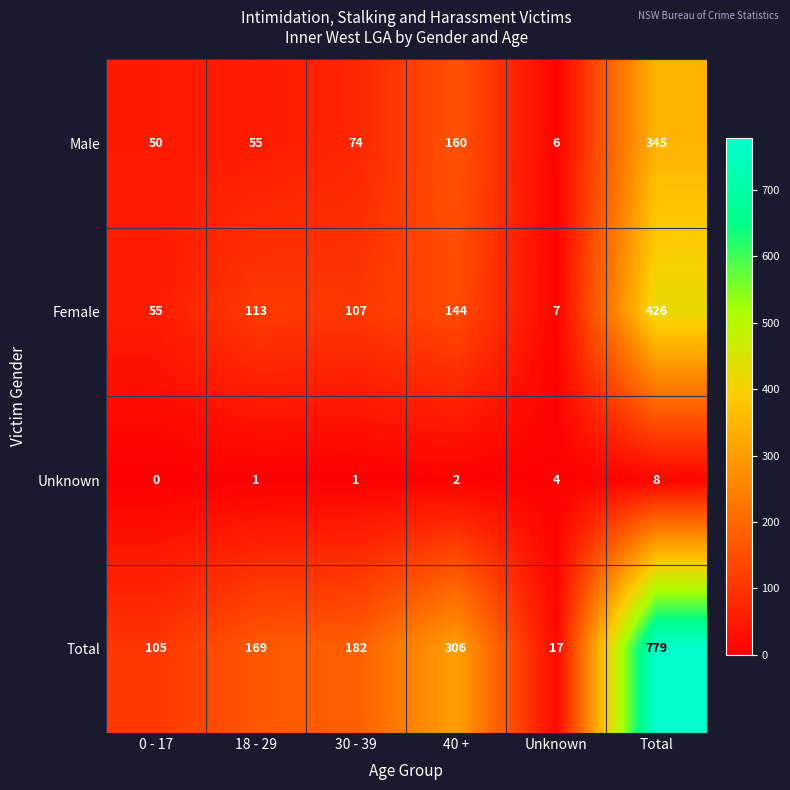

What is the maximum value shown in the chart?

779